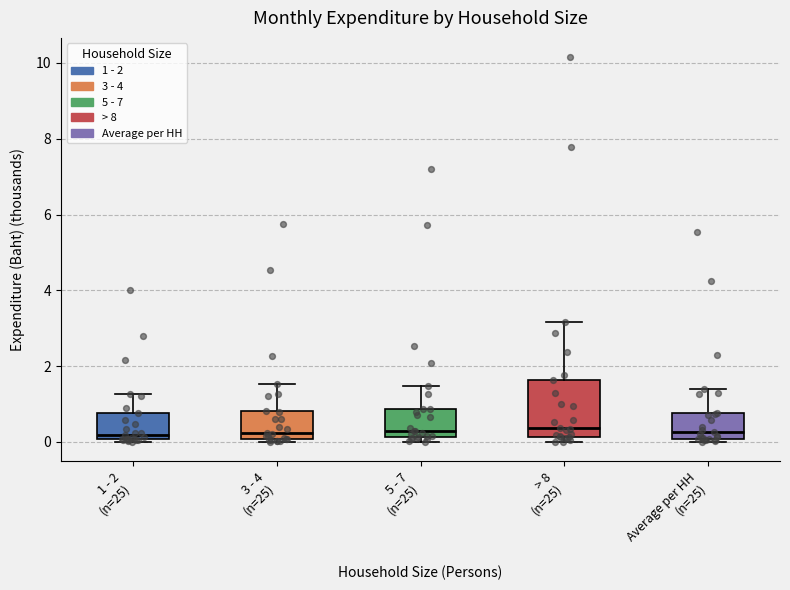

Which box is the tallest, from its lower edge to its upper edge?

> 8 (n=25)